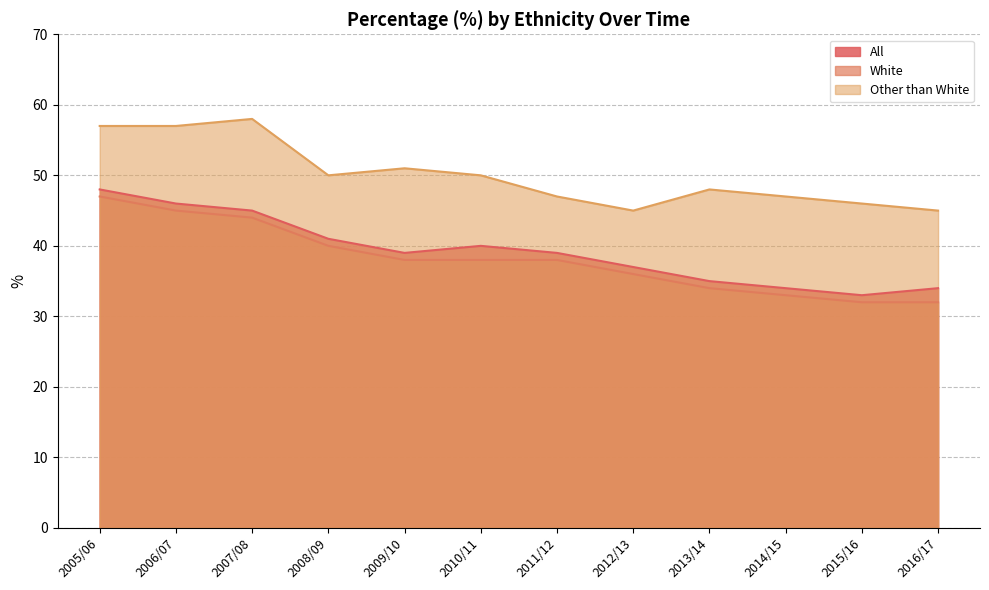

At which label does Other than White first exceed 50?

2005/06